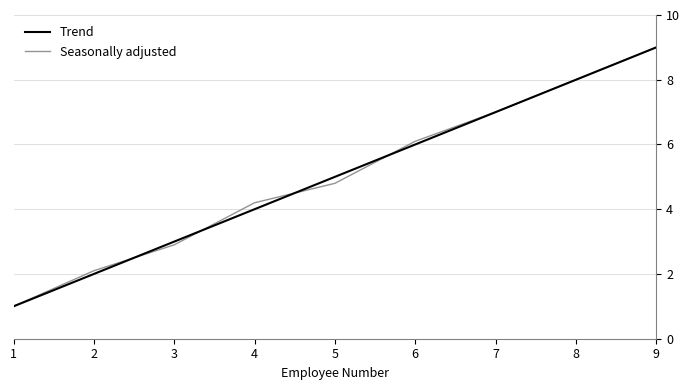

True or false: Trend has a value of 7.0 at 7.

True